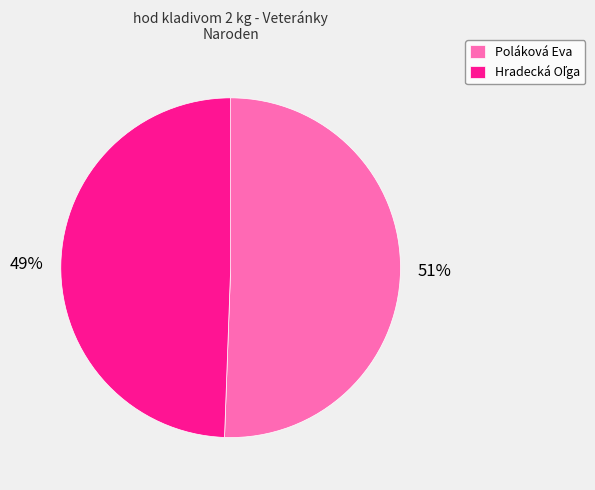

The Poláková Eva slice represents 51% of the pie. True or false?

True